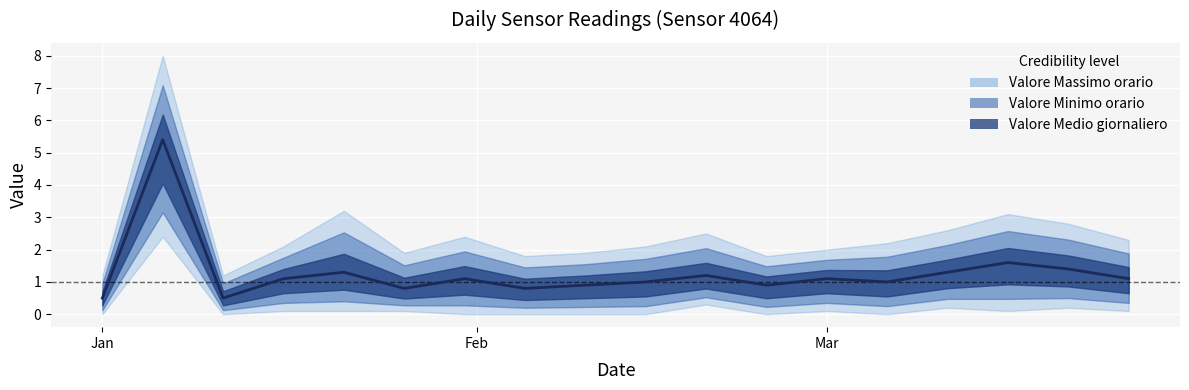

Where is Valore Minimo orario nearest to the value 1?

10